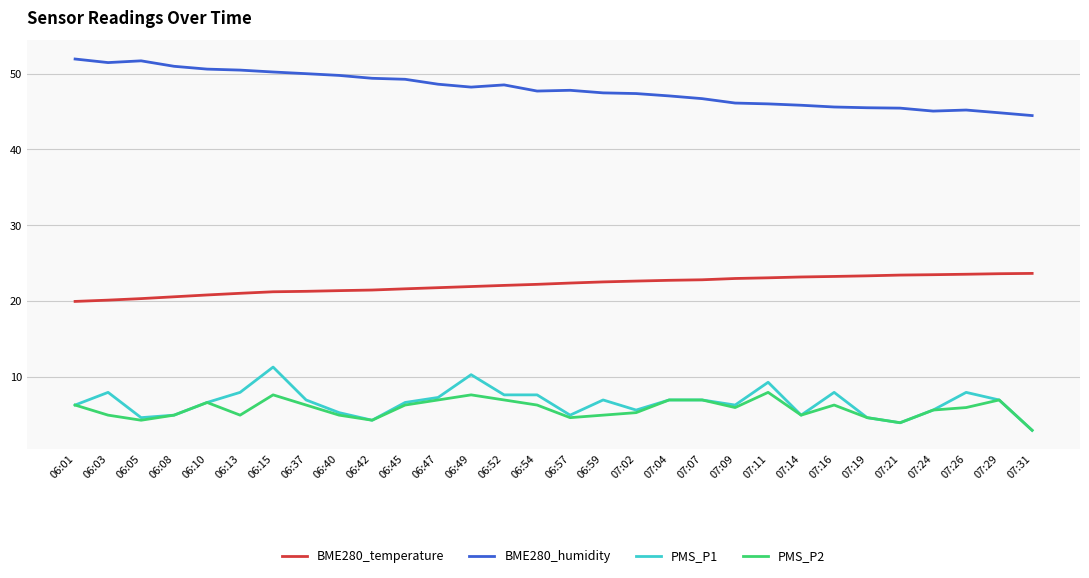

The value of PMS_P2 at 07:31 is 3.0. True or false?

True